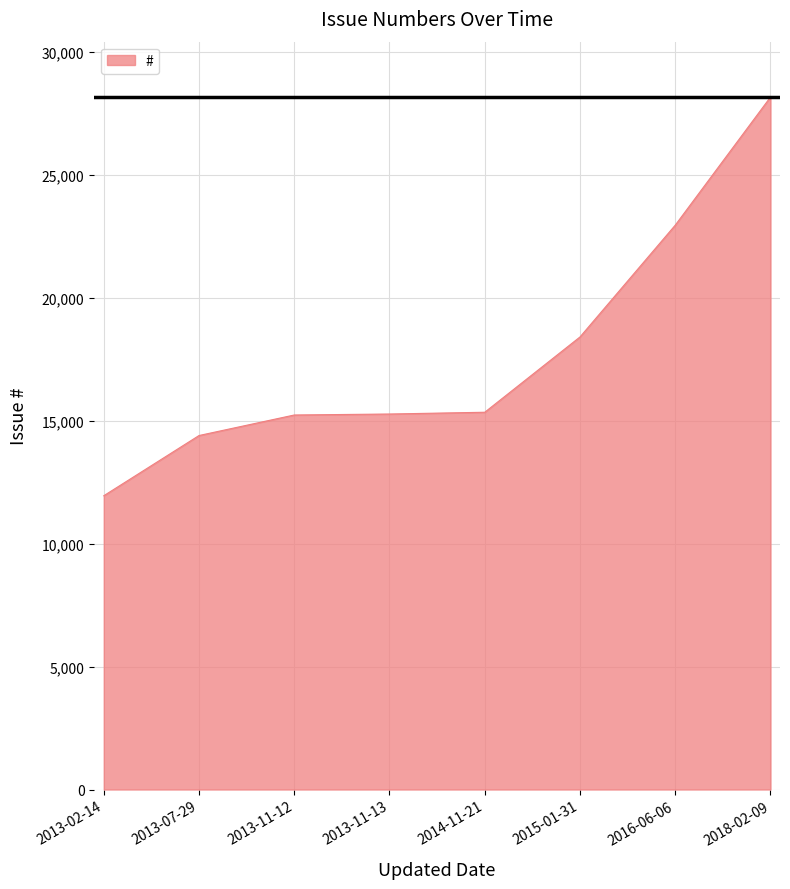

How many lines are shown in the chart?

1